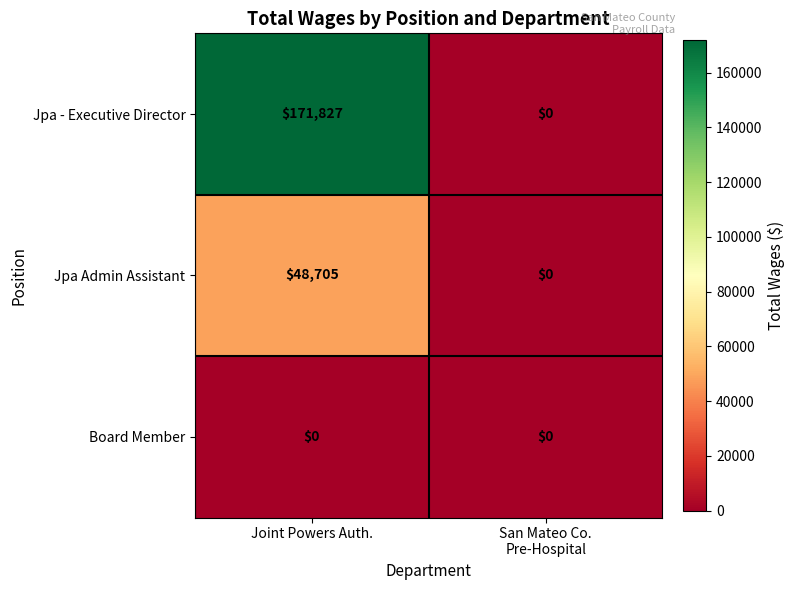

What is the approximate value of Jpa Admin Assistant at Joint Powers Auth.?

48705